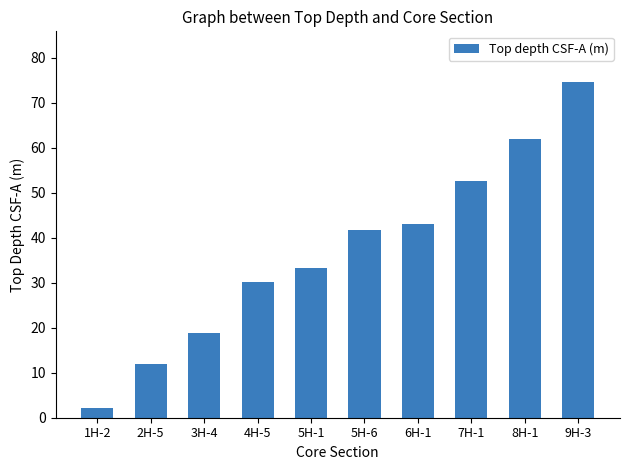

Is it true that the value at 6H-1 is 20.1?

False